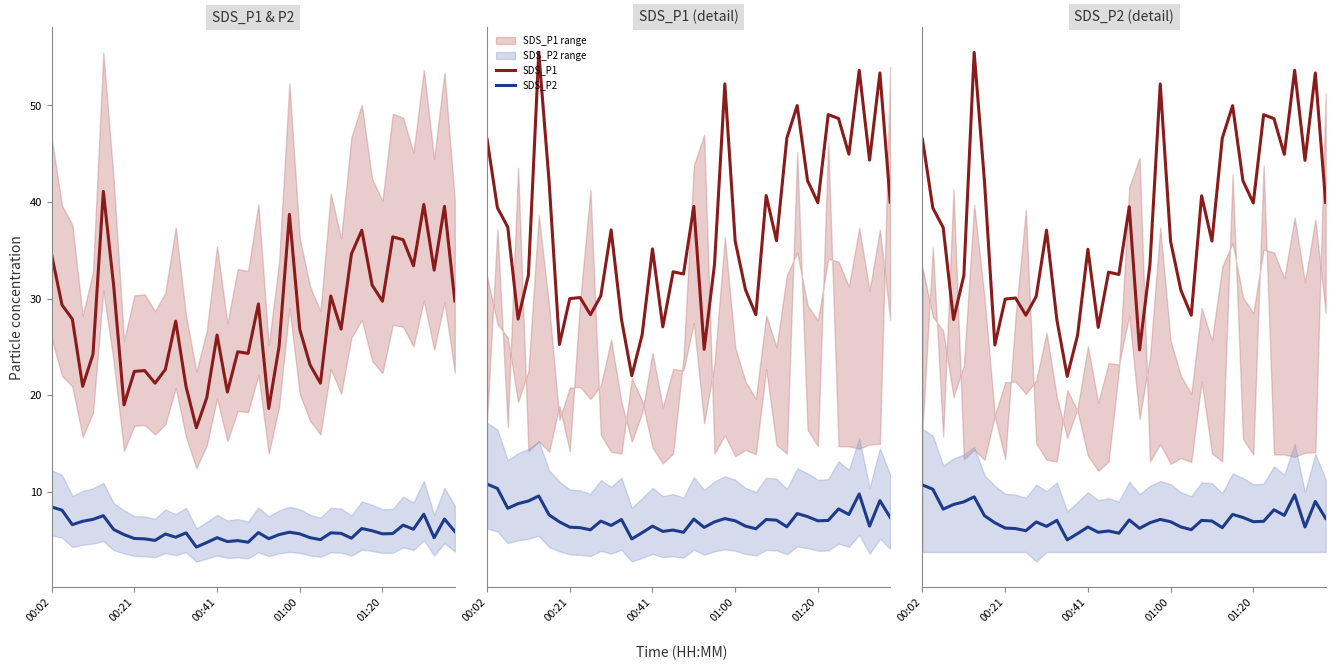

Rank the series by their average value, from highest to lowest.

SDS_P1, SDS_P2